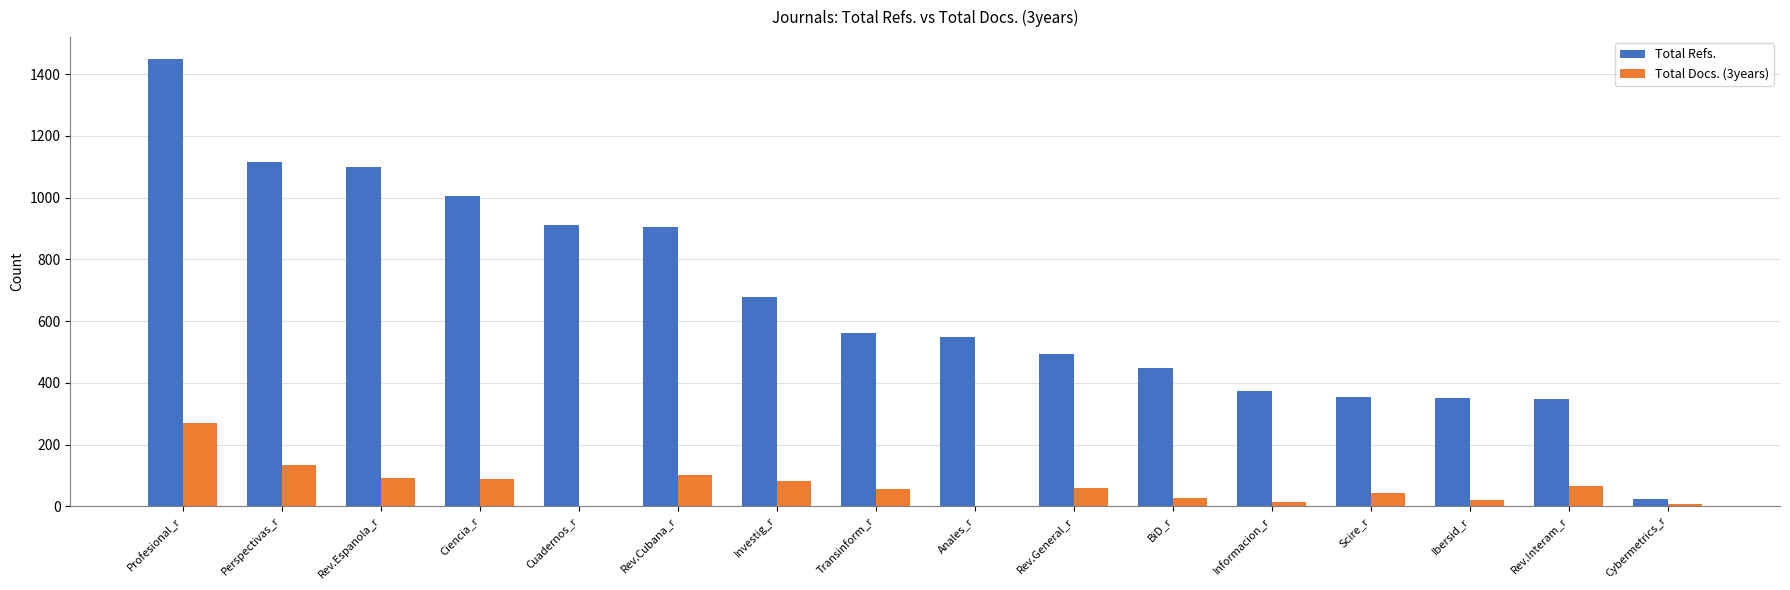

How many series are shown in this chart?

2